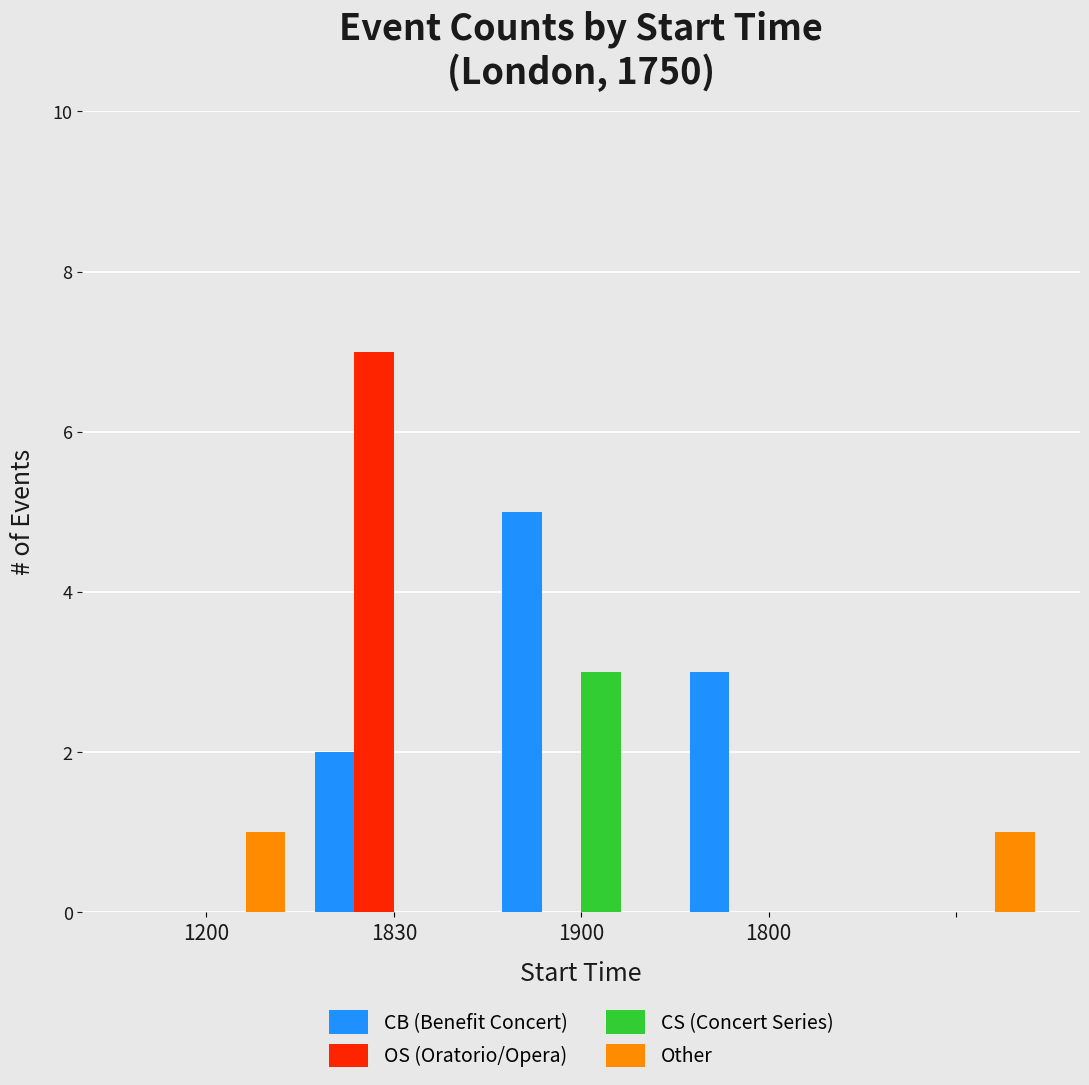

What is the greatest value displayed?

7